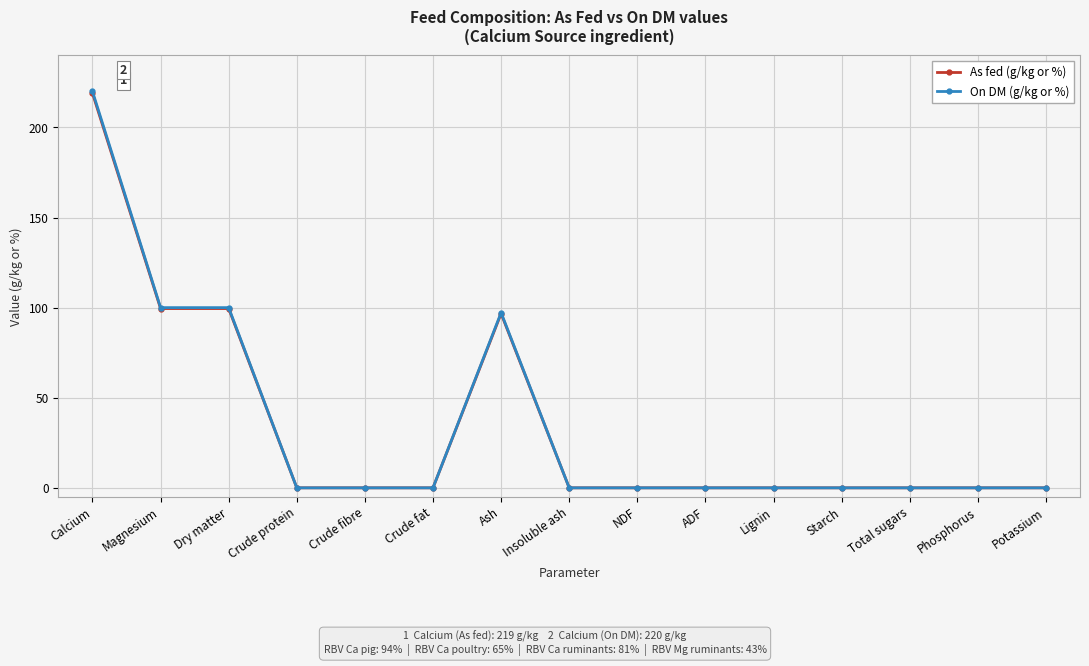

What is the difference between the second highest and minimum values in the On DM (g/kg or %) series?

100.0